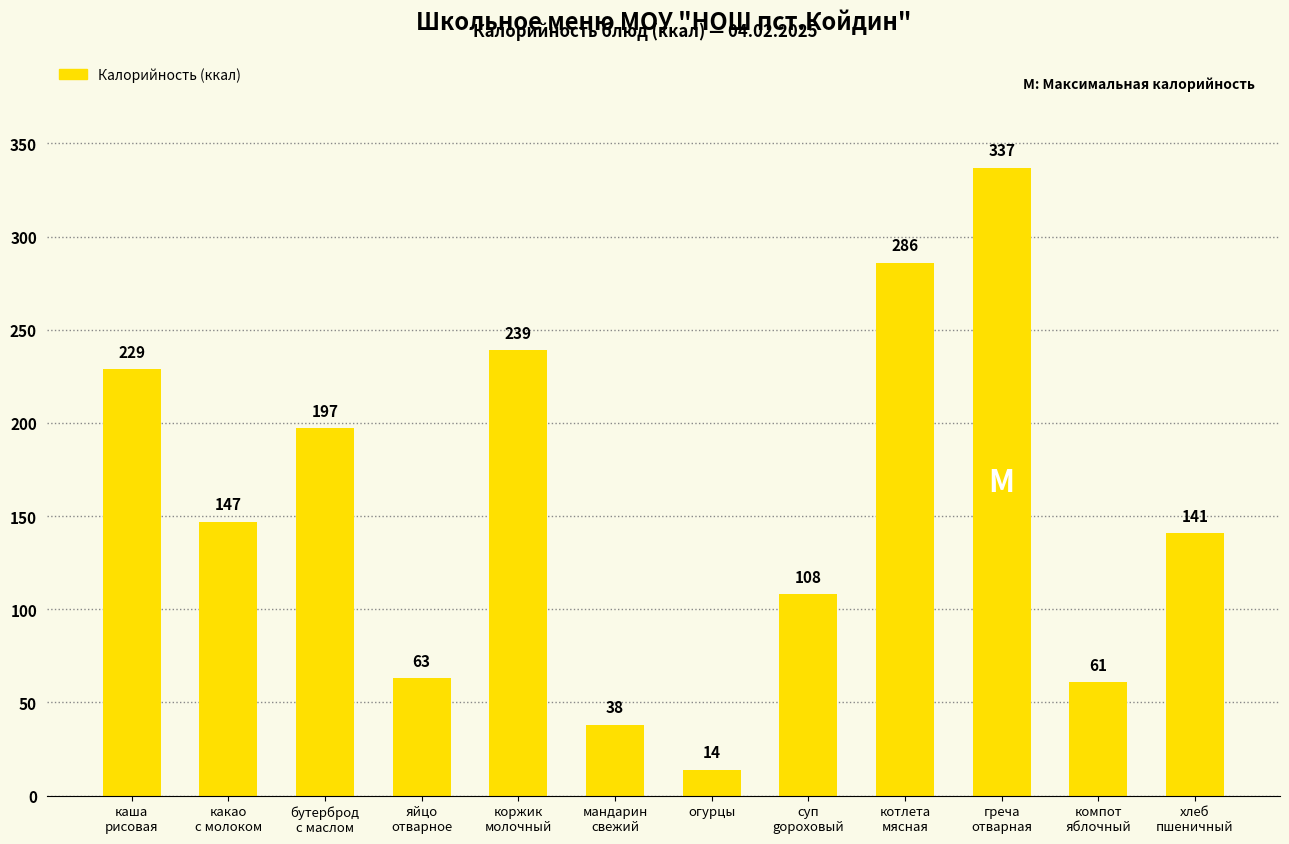

What is the difference between the values at бутерброд
с маслом and яйцо
отварное?

134